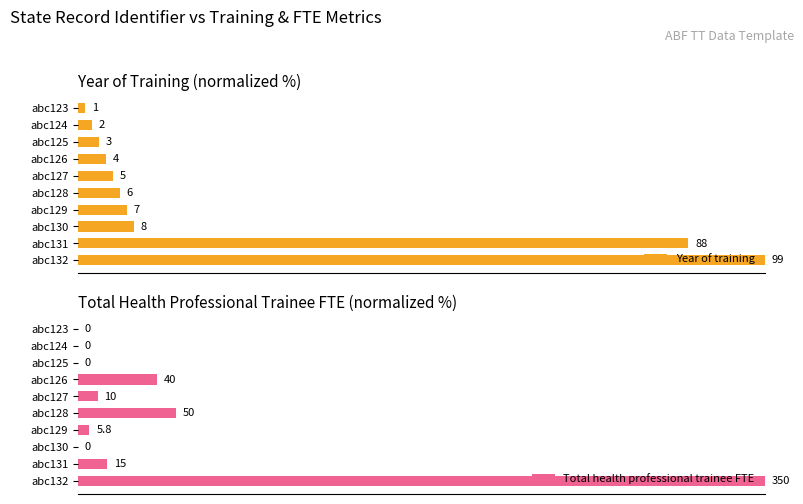

List the labels in order of Year of training value, smallest first.

abc123, abc124, abc125, abc126, abc127, abc128, abc129, abc130, abc131, abc132